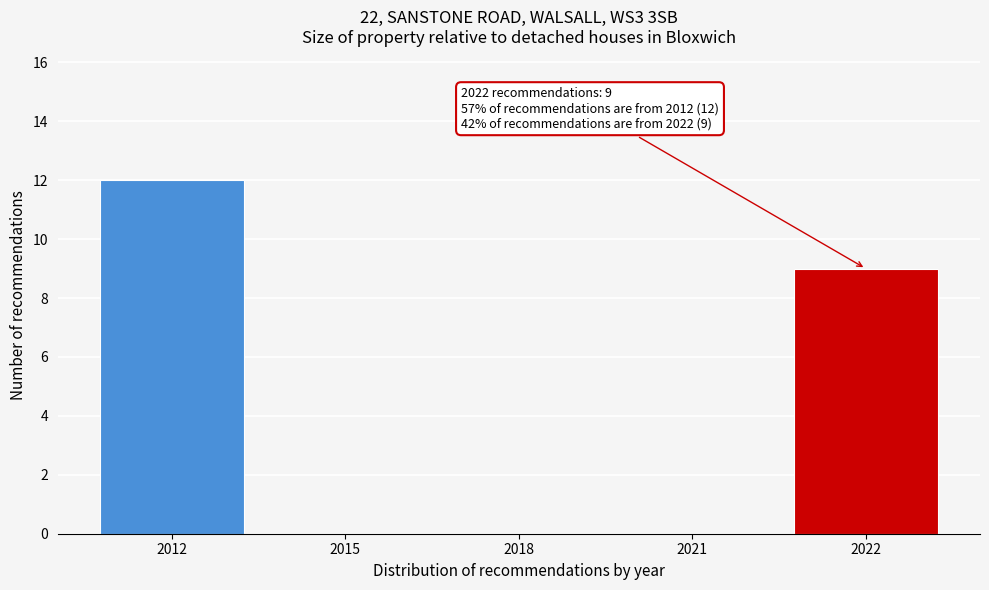

Reading right to left, extract all data points from this chart.

2022=9	2021=0	2018=0	2015=0	2012=12